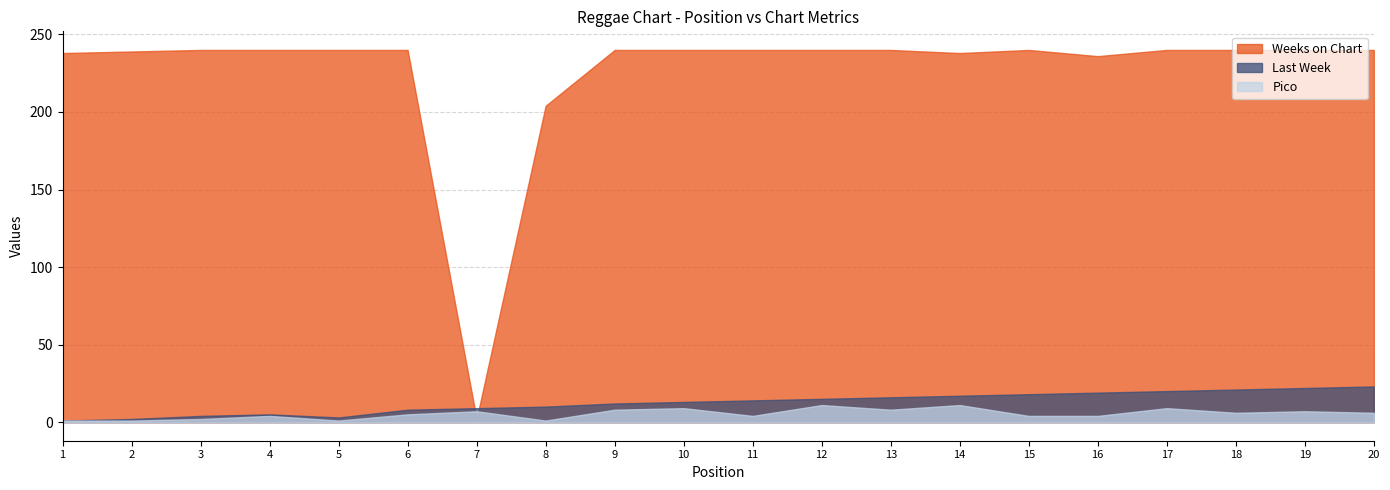

Reading left to right, transcribe all the data shown in this chart.

Last Week: 1	2	4	5	3	8	9	10	12	13	14	15	16	17	18	19	20	21	22	23
Weeks on Chart: 238	239	240	240	240	240	2	204	240	240	240	240	240	238	240	236	240	240	240	240
Pico: 1	1	2	4	1	5	7	1	8	9	4	11	8	11	4	4	9	6	7	6